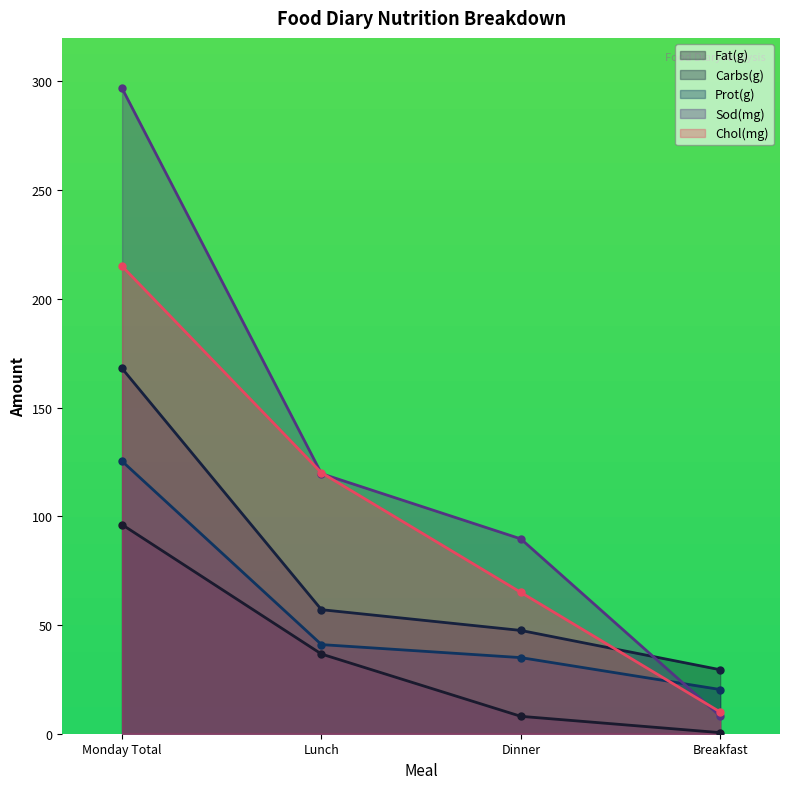

The Sod(mg) series shows 89.9 at Monday Total. True or false?

False